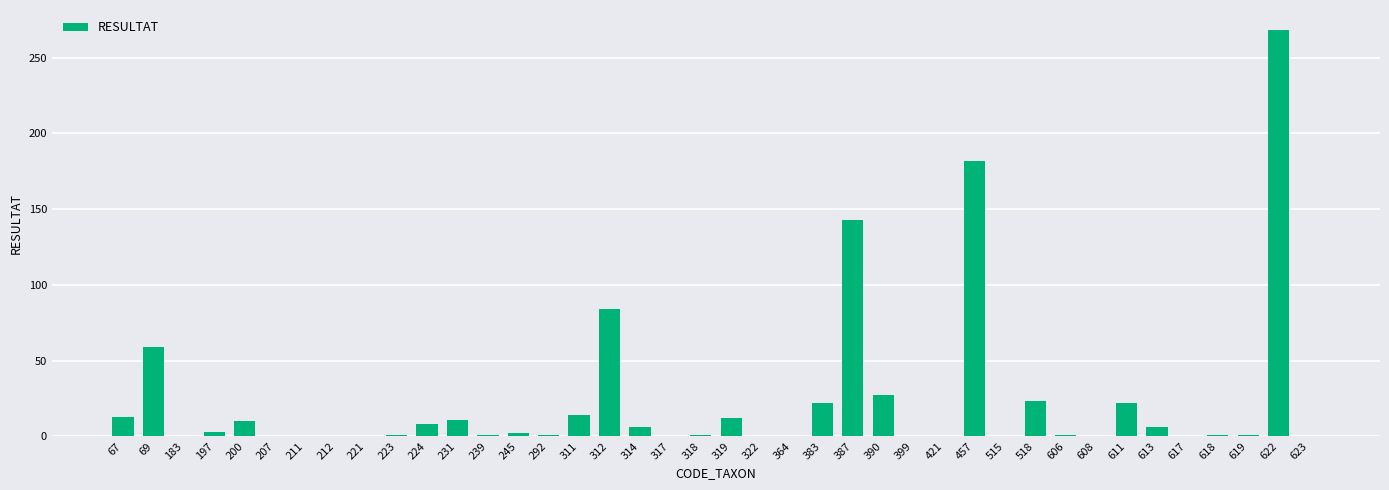

What value does the data have at 311?

14